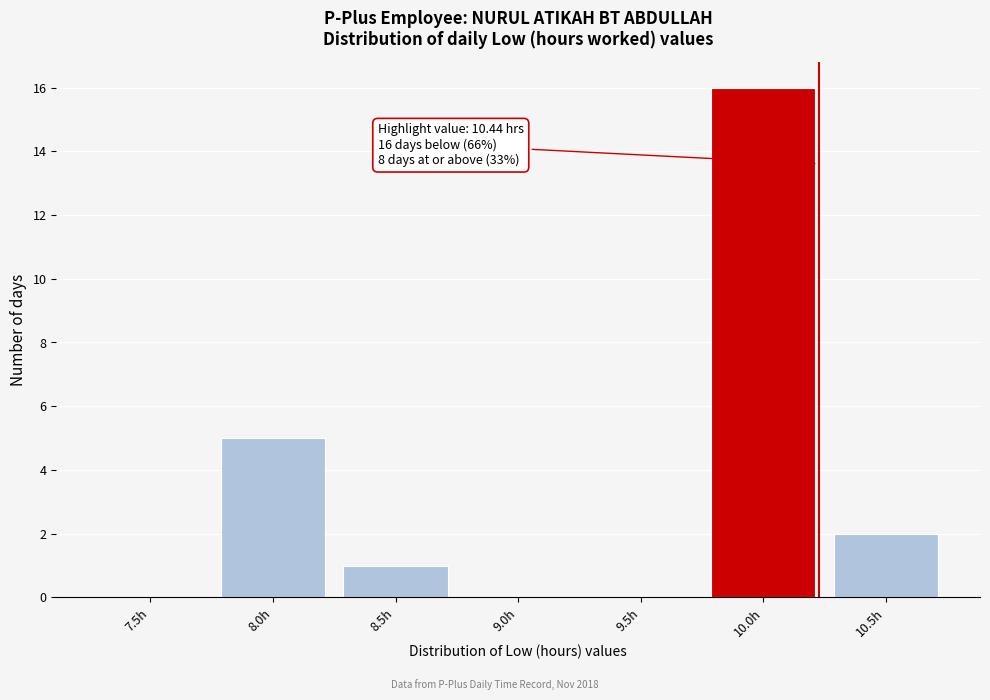

Reading right to left, extract all data points from this chart.

10.5h=2	10.0h=16	9.5h=0	9.0h=0	8.5h=1	8.0h=5	7.5h=0